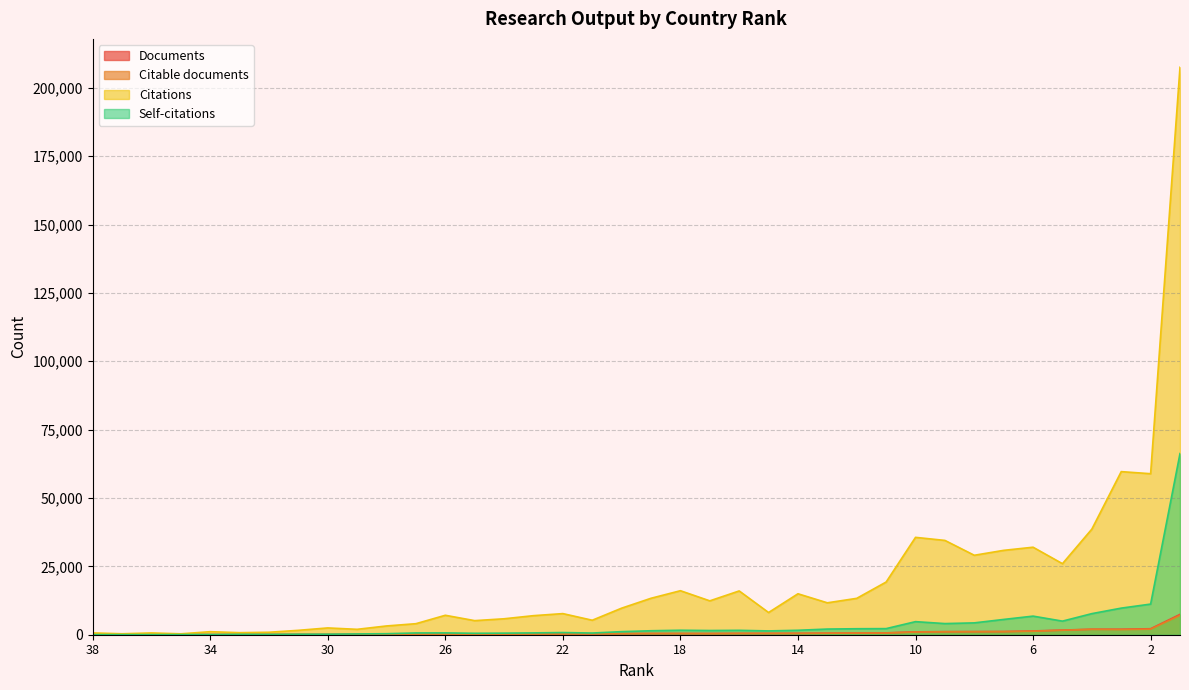

Count the number of categories in the chart.

38